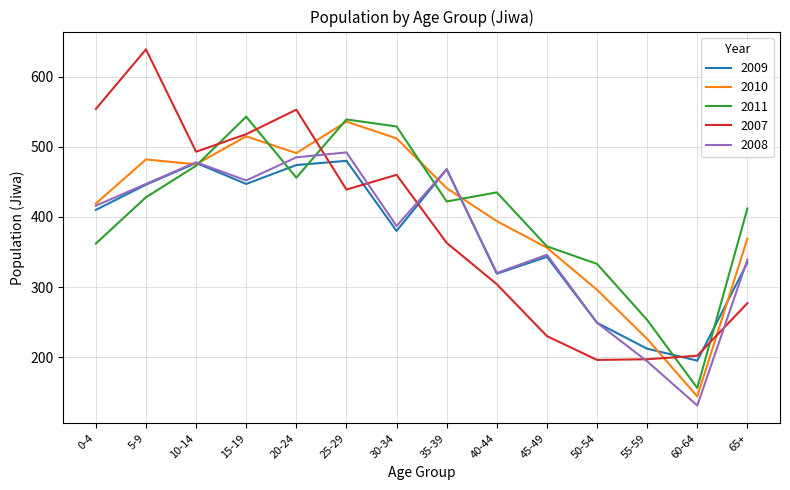

How many intersections are there between 2007 and 2011?

5